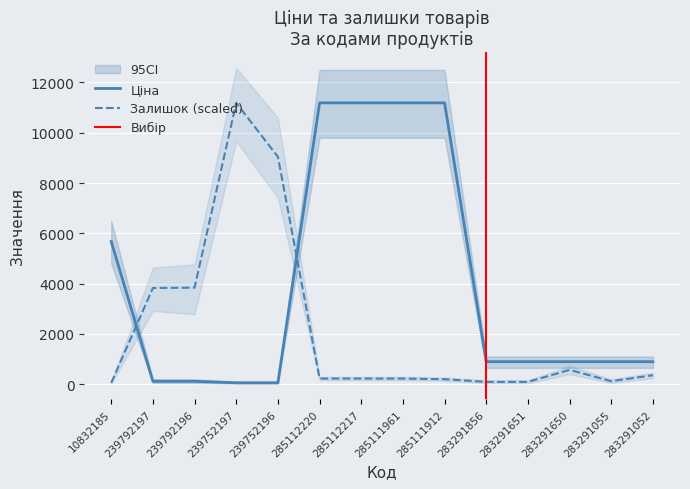

Count the number of categories in the chart.

14